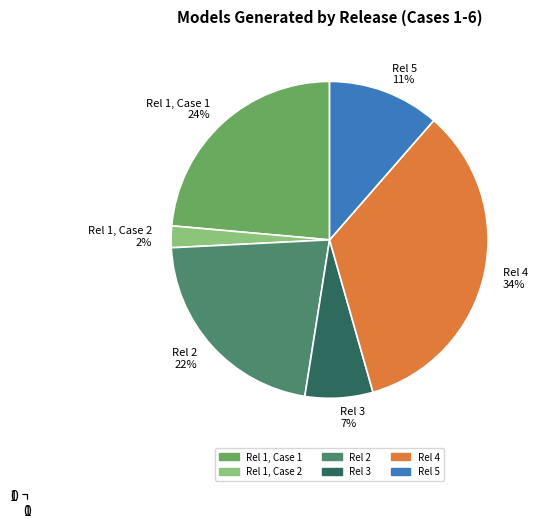

Between Rel 1, Case 2 2% and Rel 1, Case 1 24%, which is larger?

Rel 1, Case 1 24%